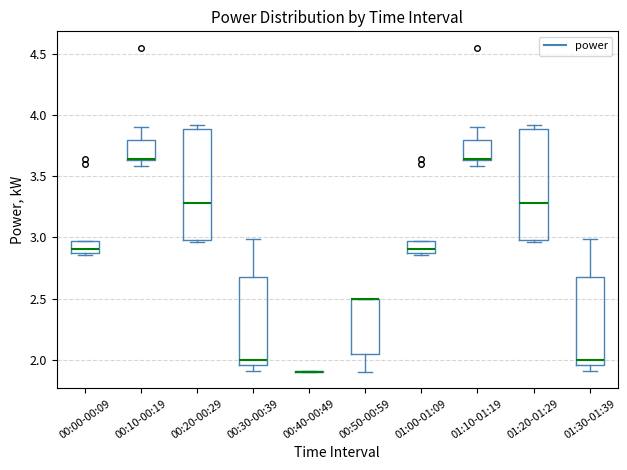

Where does the median line of the box for 01:20-01:29 sit on the y-axis? The values are not printed on the chart, so give them approximately, as read against the axis.

3.30